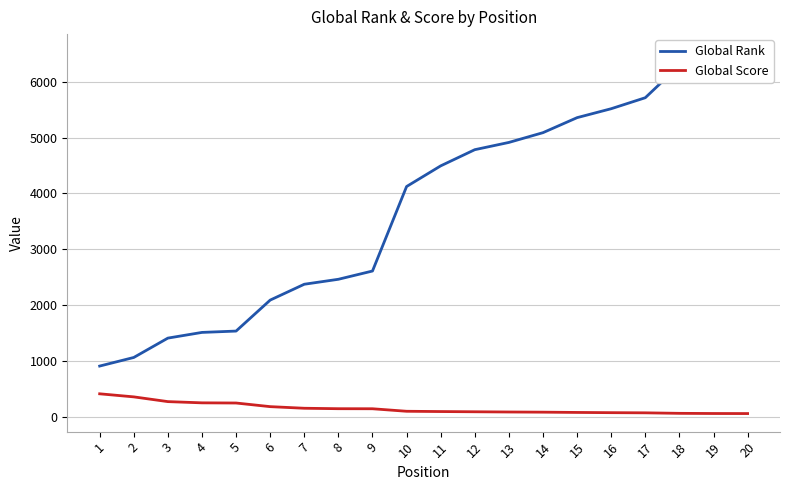

What is the total value across all series at 2?

1418